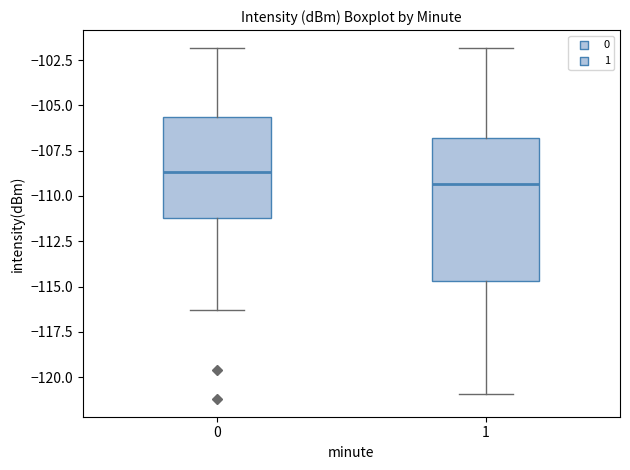

Reading left to right, transcribe this box plot: for each box, give where its median line is, the range the box spans, and where its two whiskers end, as read against the y-axis. The values are not printed on the chart, so give them approximately, as read against the axis.

0: median -108.5, box -111.0 to -105.5, whiskers -116.5 to -102.0
1: median -109.5, box -114.5 to -107.0, whiskers -121.0 to -102.0